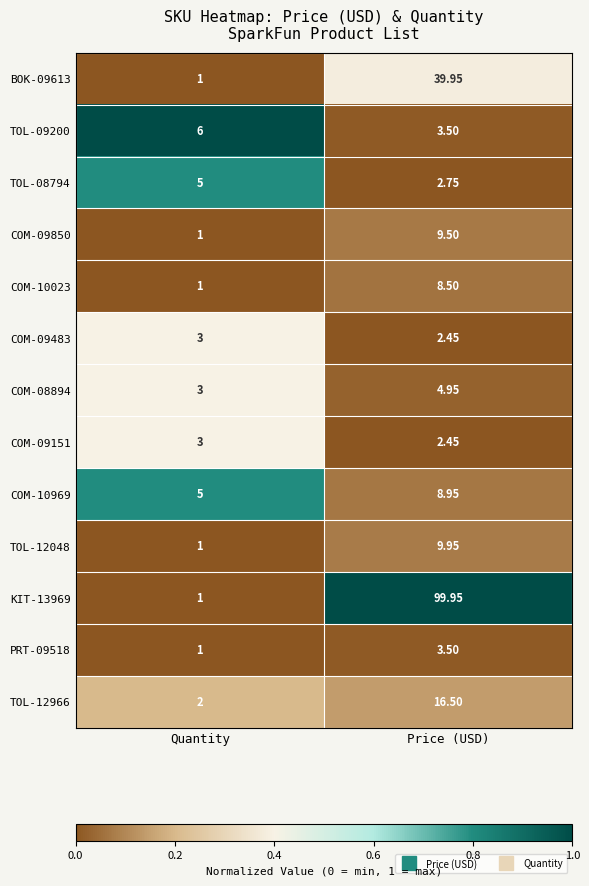

At which category is the sum across all series the highest?

Price (USD)